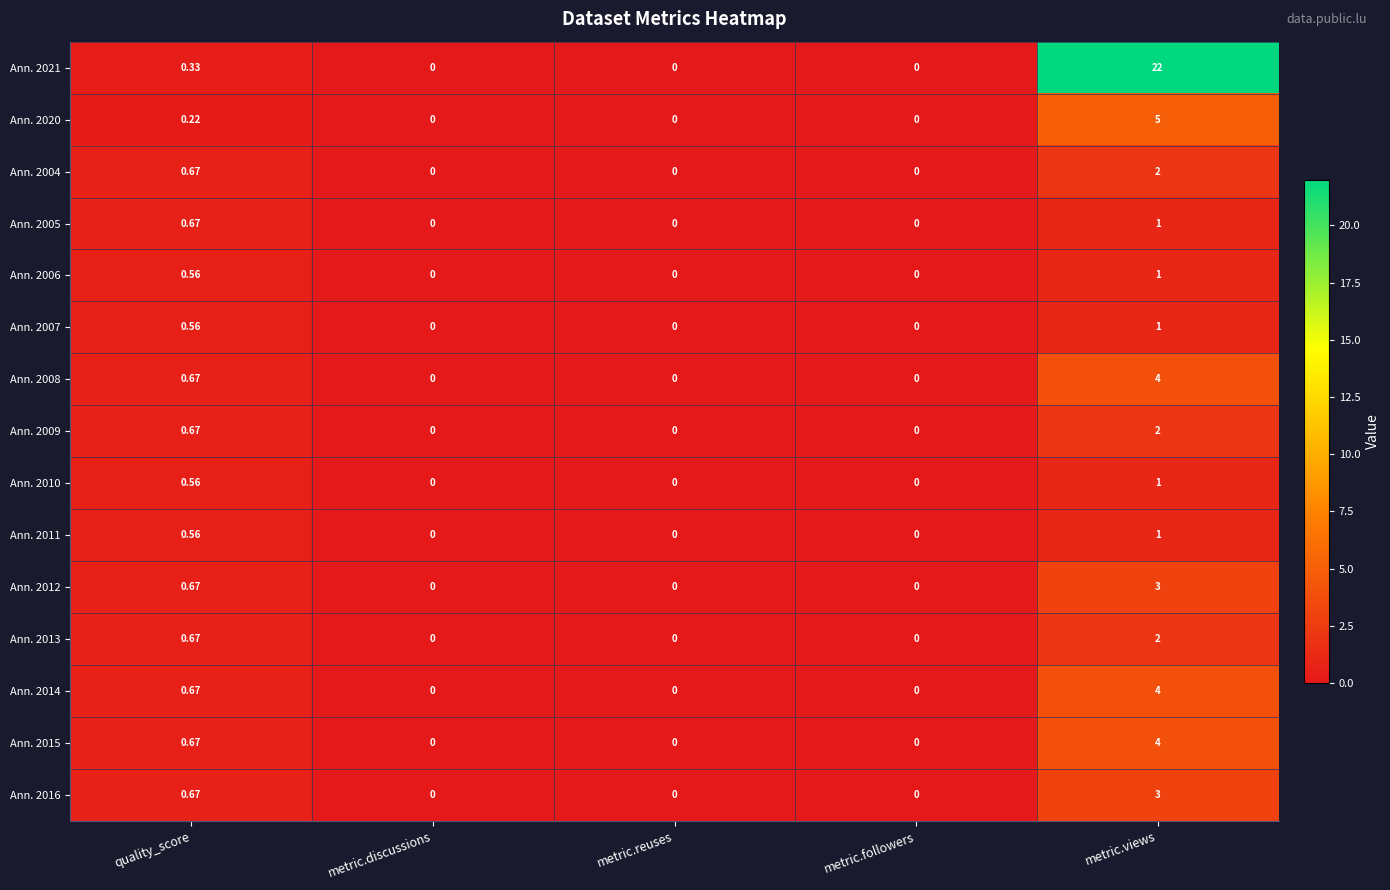

What is the maximum value shown in the chart?

22.0